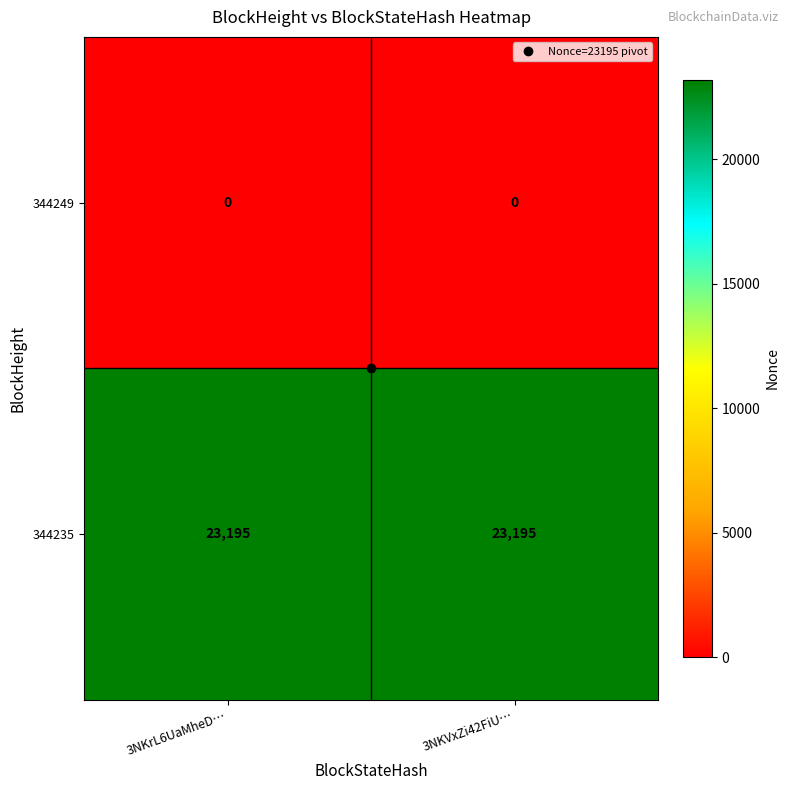

What is the sum of the 344235 values at 3NKrL6UaMheD… and 3NKVxZi42FiU…?

46390